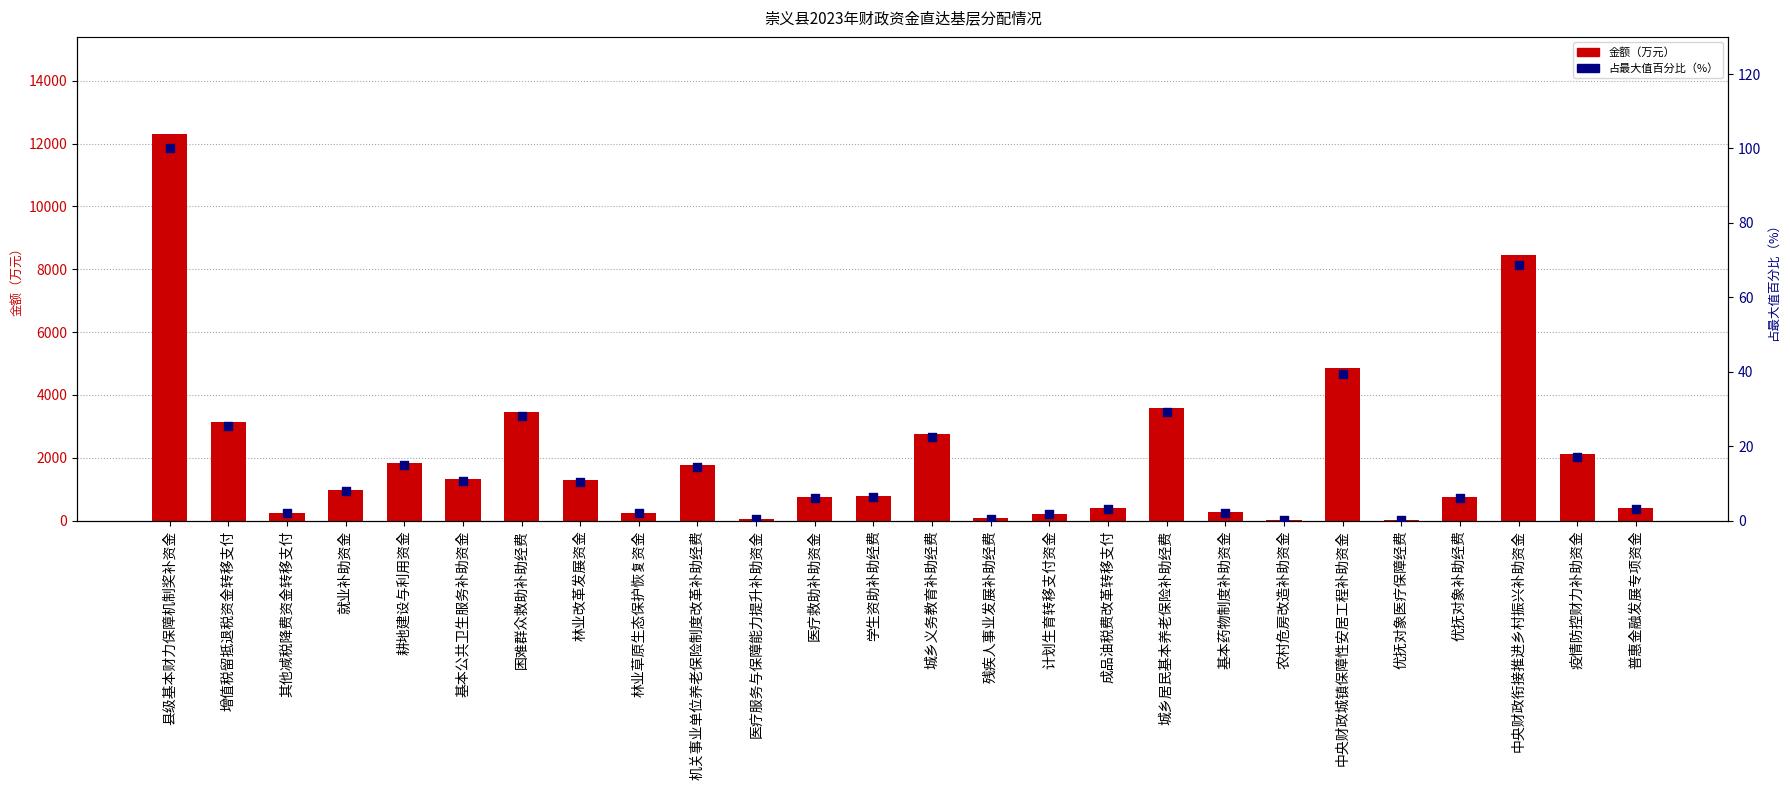

At which category is the sum across all series the highest?

县级基本财力保障机制奖补资金